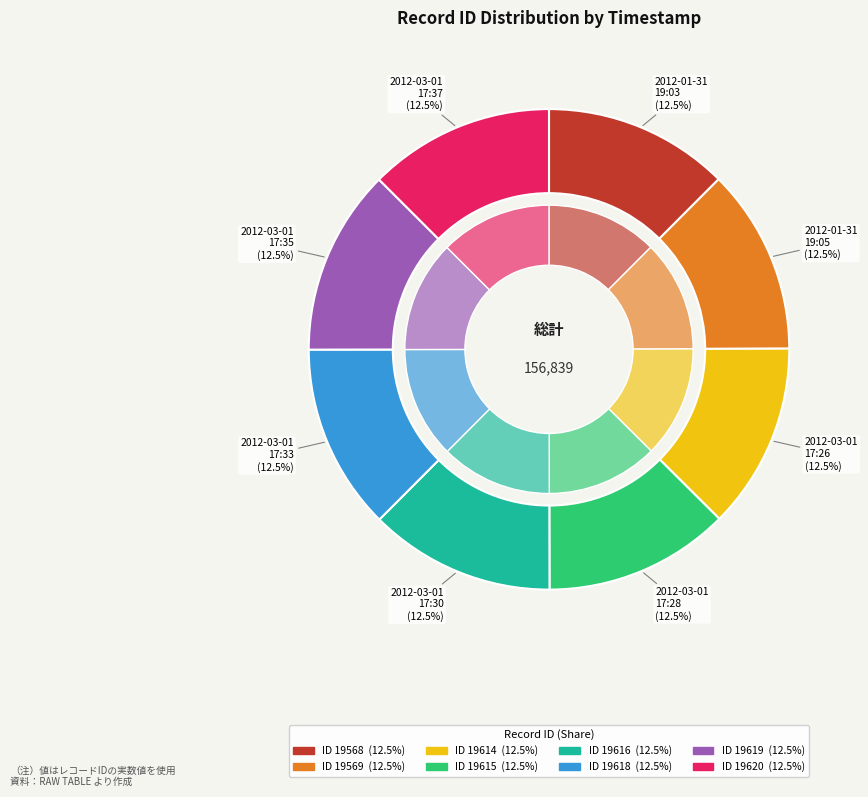

How many slices are in this pie chart?

8